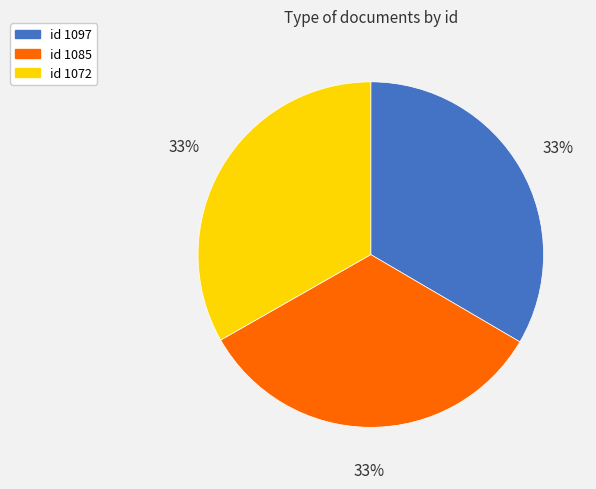

To the nearest percent, what is the average slice percentage?

33%